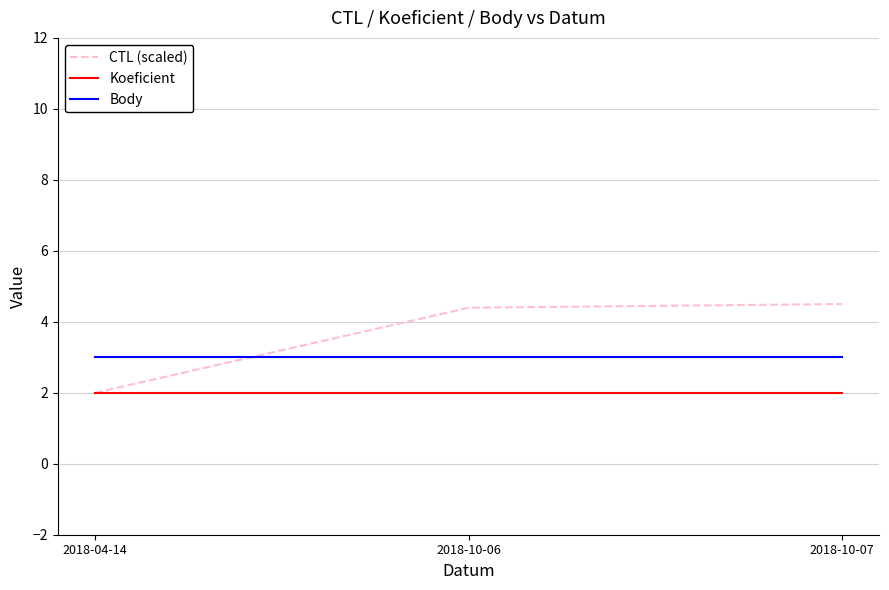

Which series has the largest range (max minus min)?

CTL (scaled)